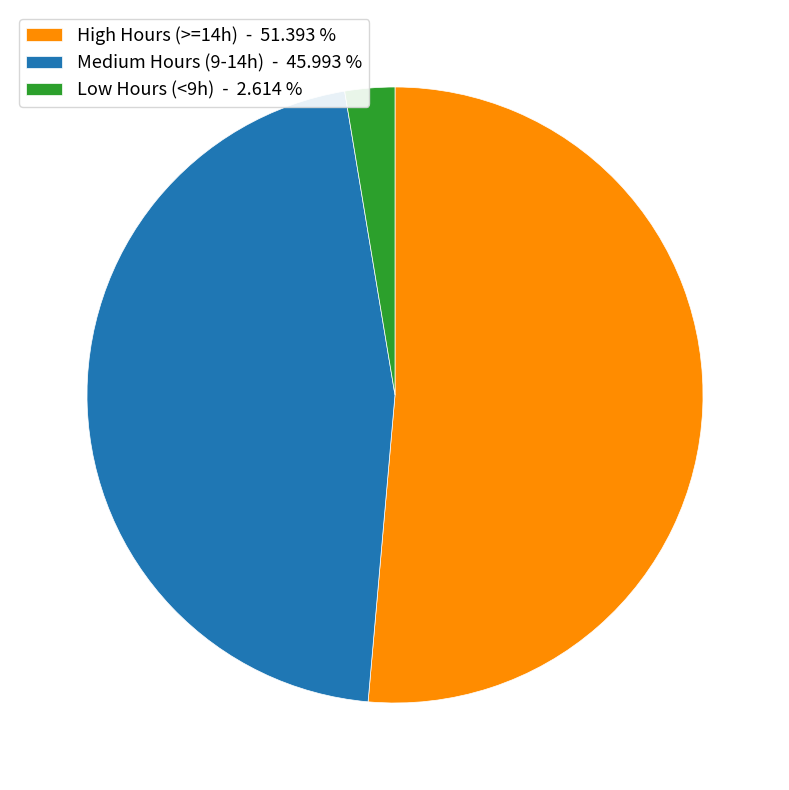

Rank the categories by value from lowest to highest.

Low Hours (<9h) - 2.614 %, Medium Hours (9-14h) - 45.993 %, High Hours (>=14h) - 51.393 %